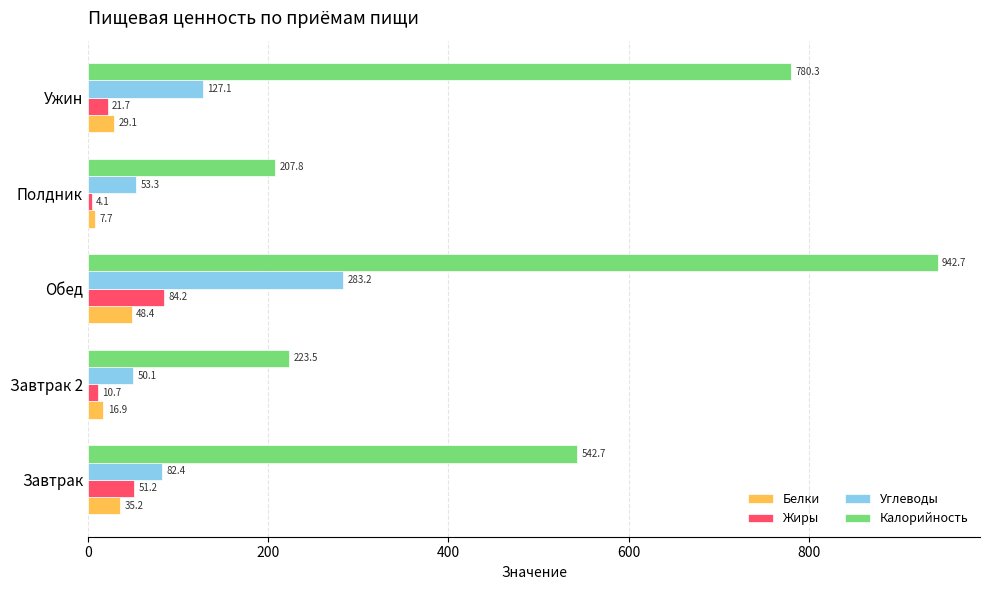

At which category is the sum across all series the highest?

Обед